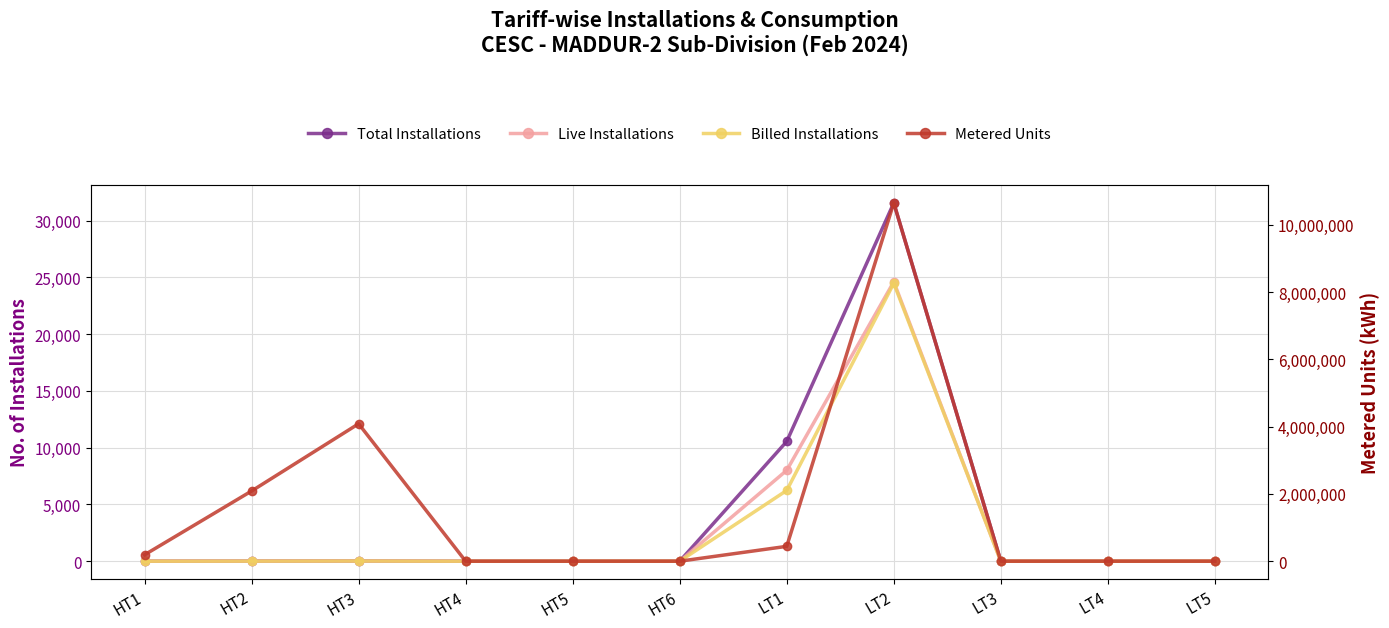

True or false: Billed Installations and Live Installations intersect in this chart.

False